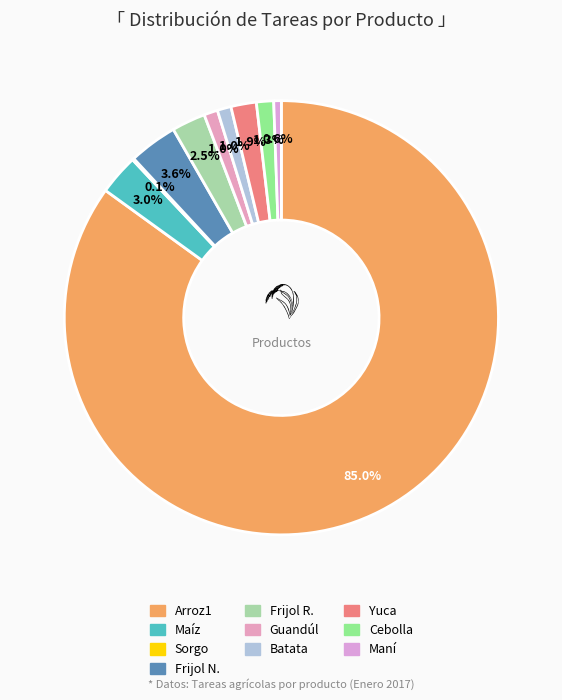

How many slices are in this pie chart?

10